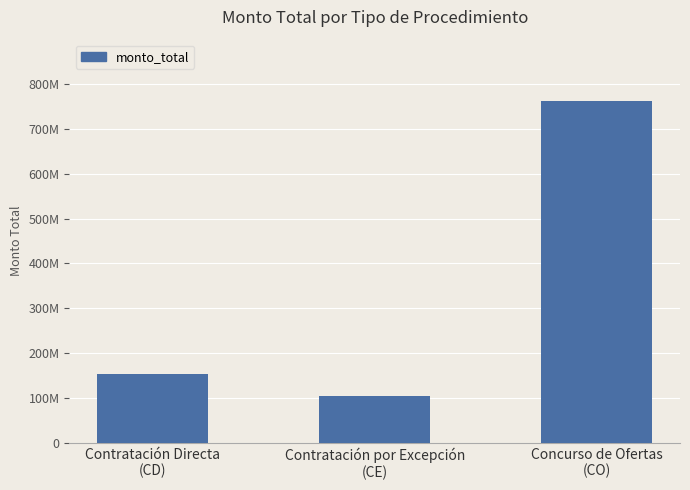

What is the ratio of the value at Contratación Directa
(CD) to the value at Contratación por Excepción
(CE)?

1.5